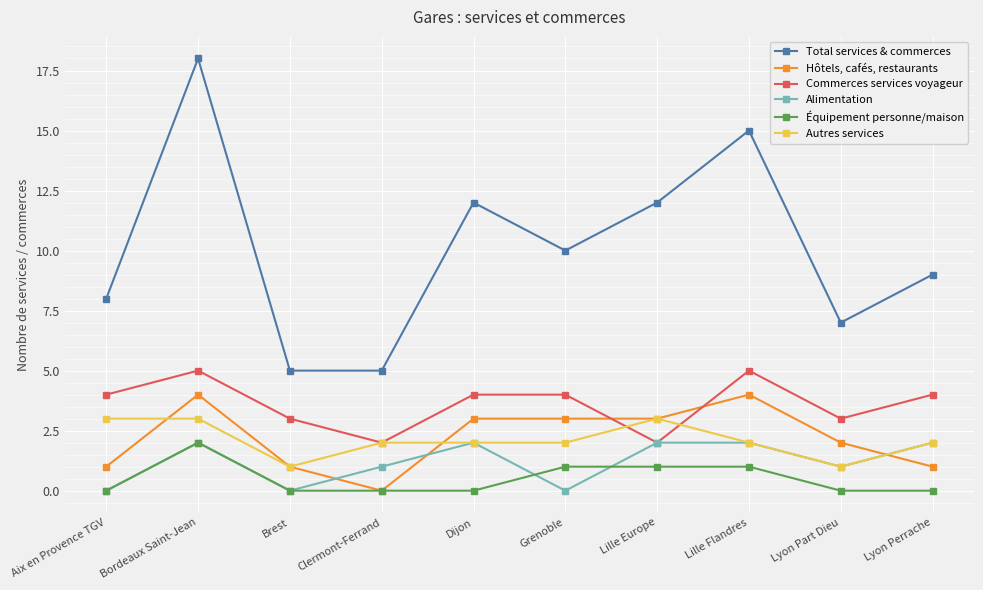

Reading left to right, transcribe all the data shown in this chart.

Total services & commerces: 8	18	5	5	12	10	12	15	7	9
Hôtels, cafés, restaurants: 1	4	1	0	3	3	3	4	2	1
Commerces services voyageur: 4	5	3	2	4	4	2	5	3	4
Alimentation: 0	2	0	1	2	0	2	2	1	2
Équipement personne/maison: 0	2	0	0	0	1	1	1	0	0
Autres services: 3	3	1	2	2	2	3	2	1	2